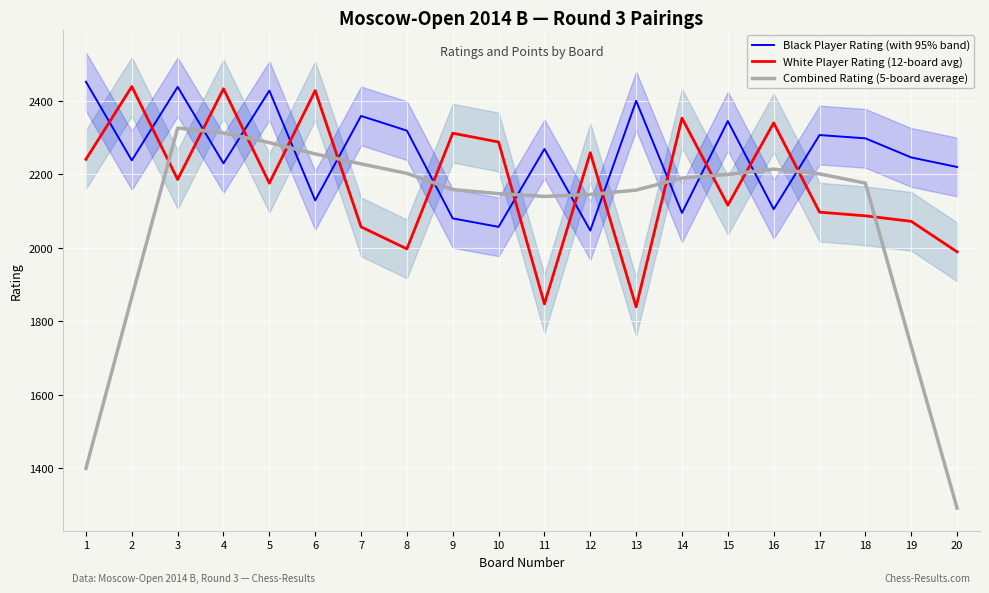

Which series has the largest total across all categories?

Black Player Rating (with 95% band)